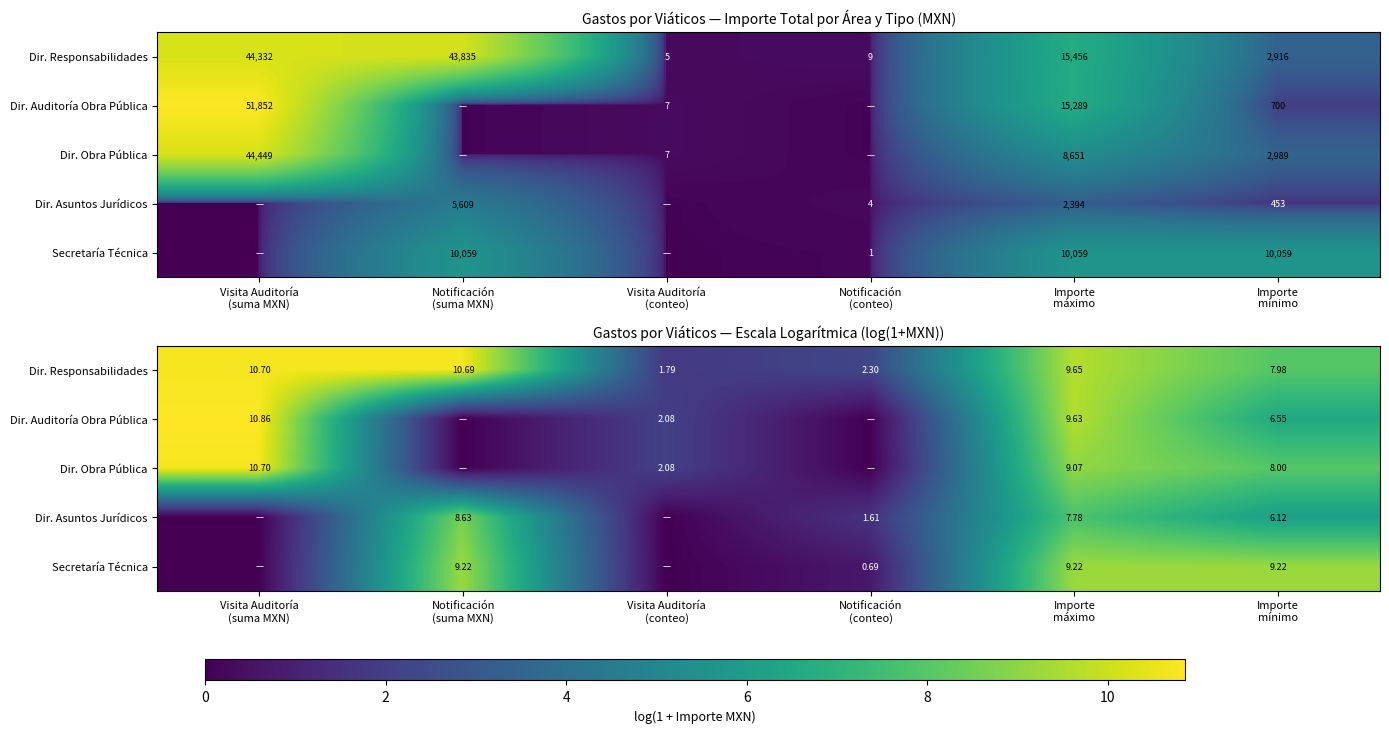

Which has a higher value, Visita Auditoría
(suma MXN) or Importe
mínimo?

Visita Auditoría
(suma MXN)